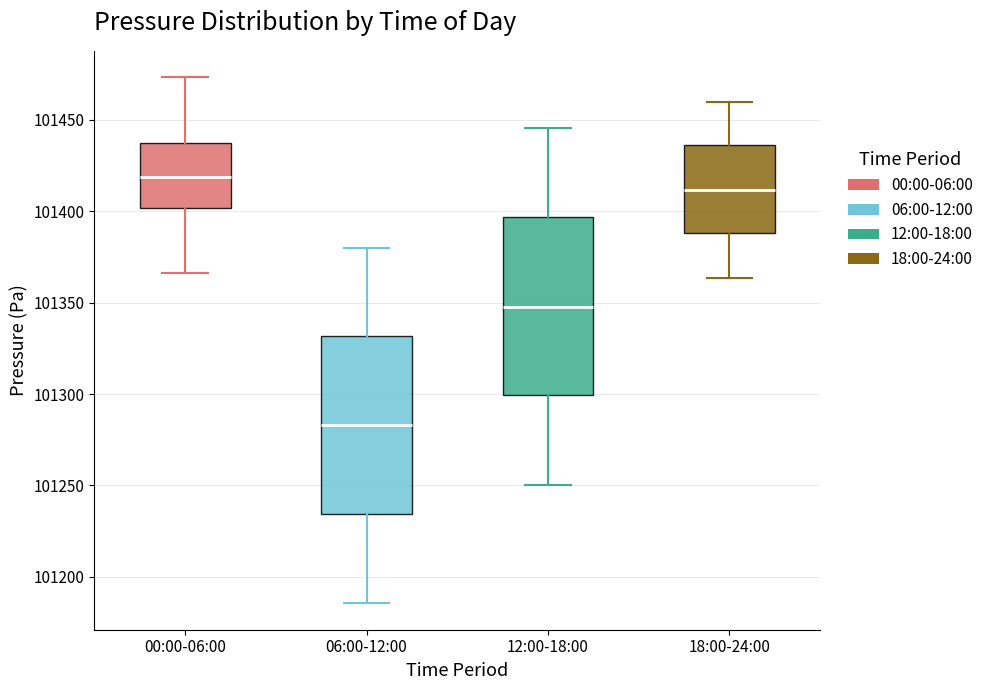

Which box has the highest median line?

00:00-06:00